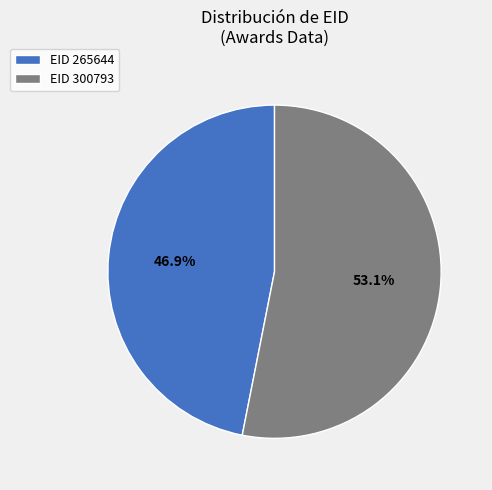

Does any single category account for the majority?

Yes